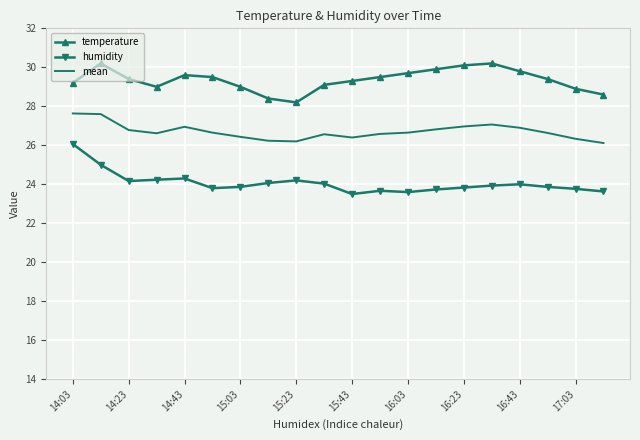

True or false: humidity and mean intersect in this chart.

False